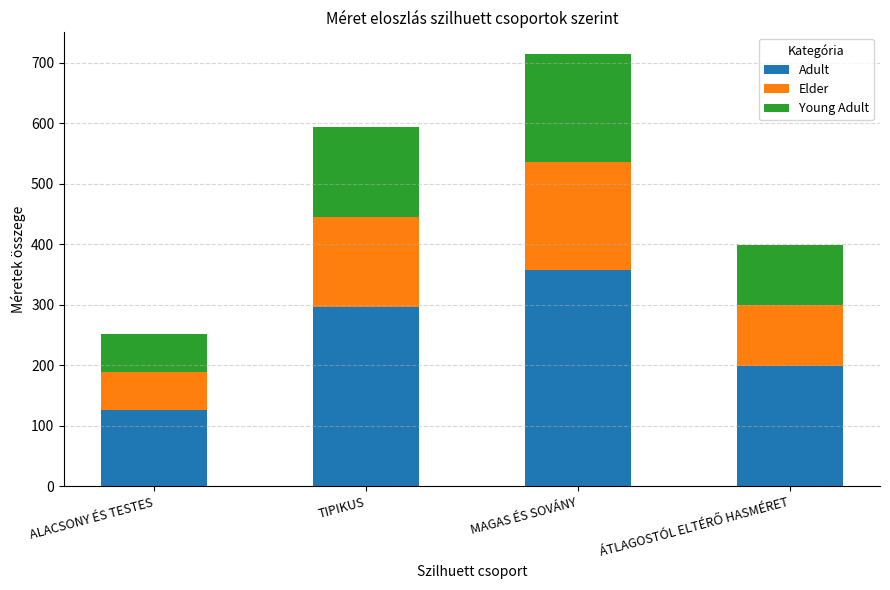

Which category has the highest value in the Adult series?

MAGAS ÉS SOVÁNY